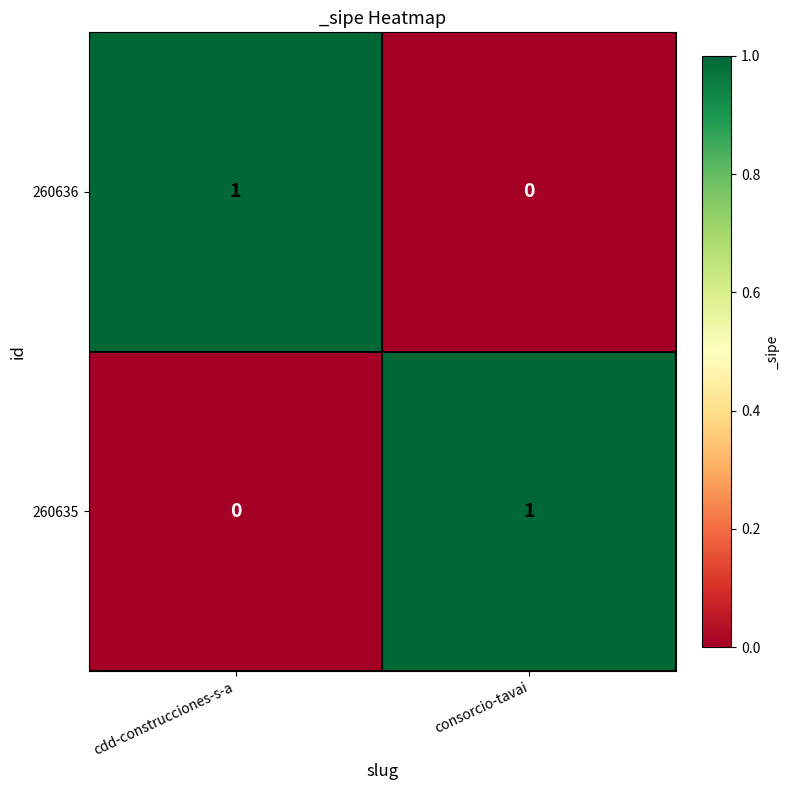

Reading left to right, transcribe all the data shown in this chart.

260636: 1	0
260635: 0	1